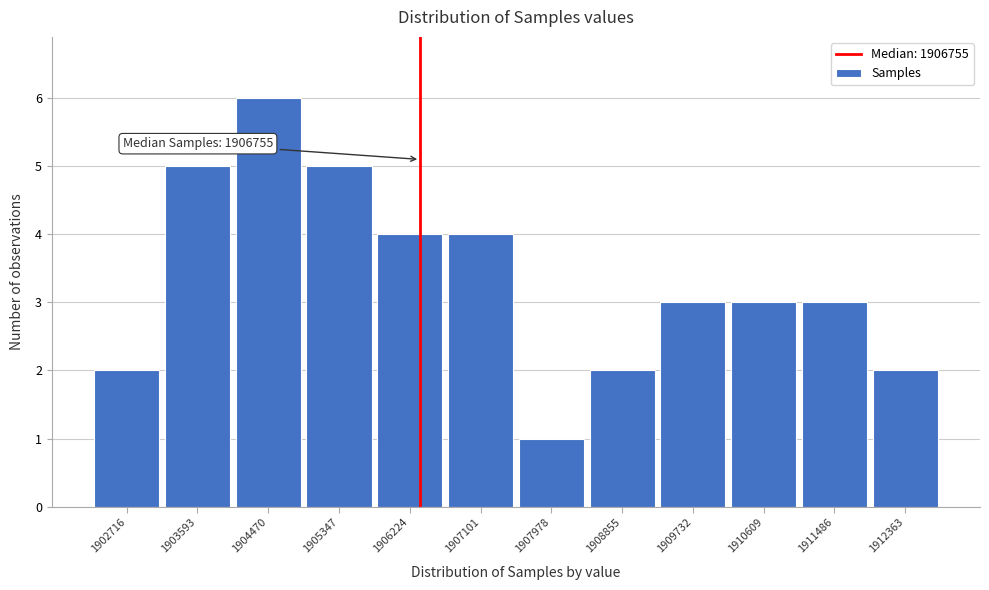

Reading left to right, extract all data points from this chart.

2	5	6	5	4	4	1	2	3	3	3	2